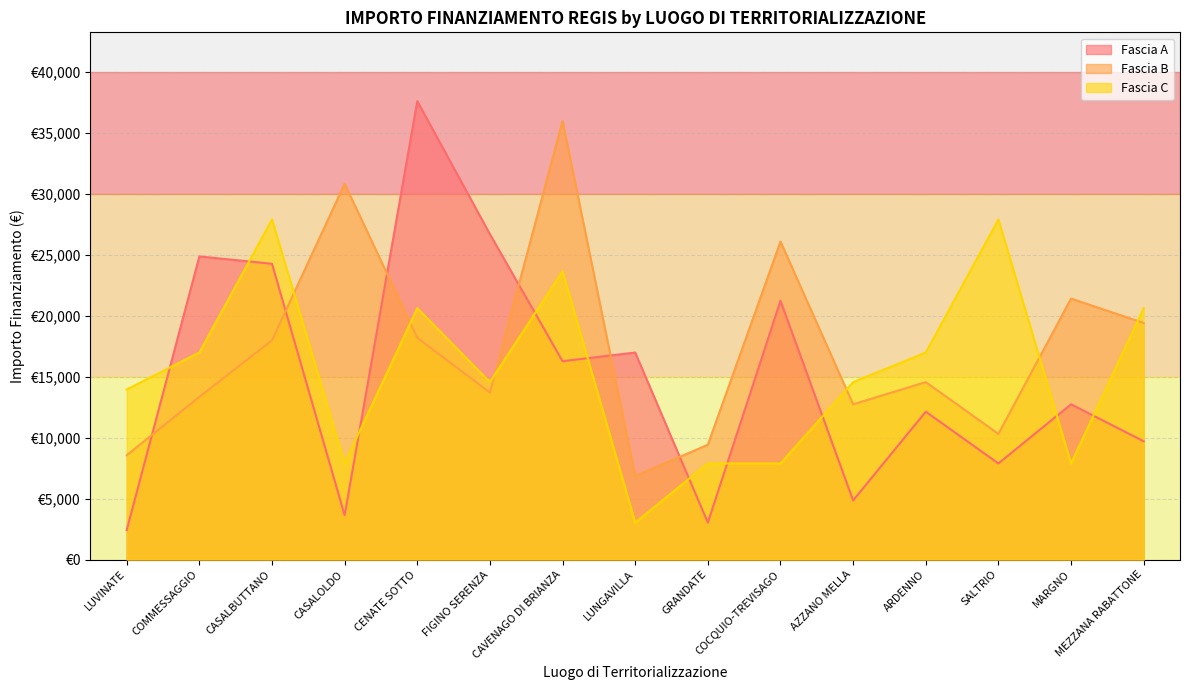

At how many categories does at least one series exceed 26145?

6